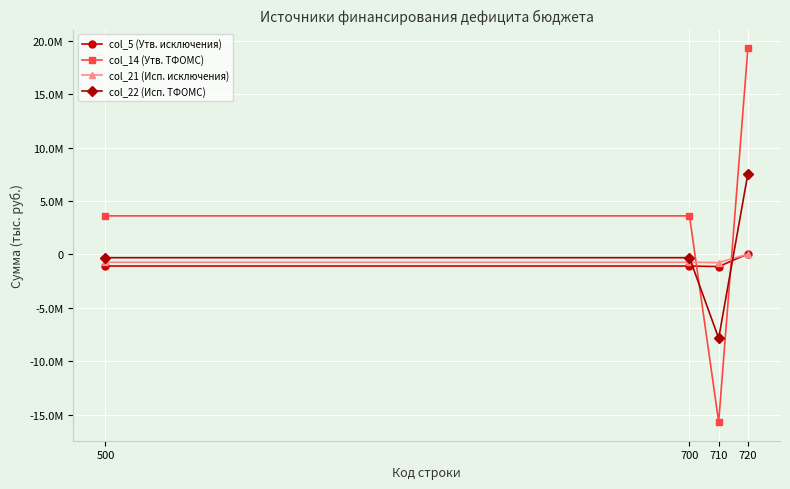

After their last crossing, which series has the higher values: col_21 (Исп. исключения) or col_14 (Утв. ТФОМС)?

col_14 (Утв. ТФОМС)